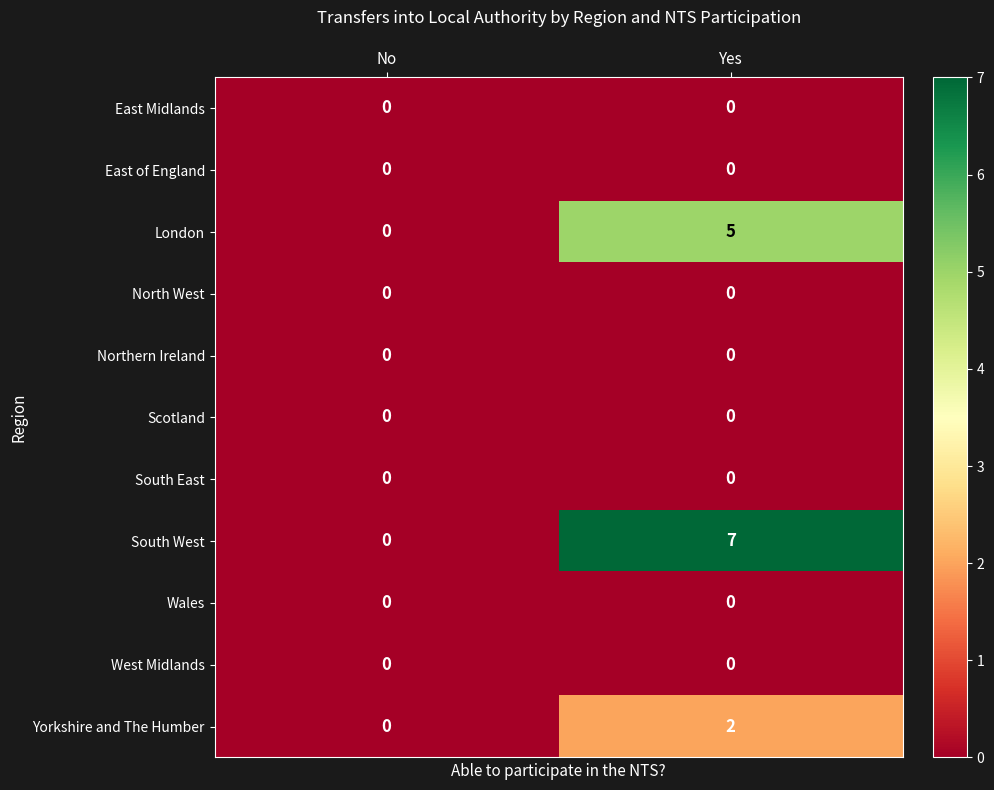

Reading left to right, list all the values displayed in this chart.

East Midlands: No=0	Yes=0
East of England: No=0	Yes=0
London: No=0	Yes=5
North West: No=0	Yes=0
Northern Ireland: No=0	Yes=0
Scotland: No=0	Yes=0
South East: No=0	Yes=0
South West: No=0	Yes=7
Wales: No=0	Yes=0
West Midlands: No=0	Yes=0
Yorkshire and The Humber: No=0	Yes=2